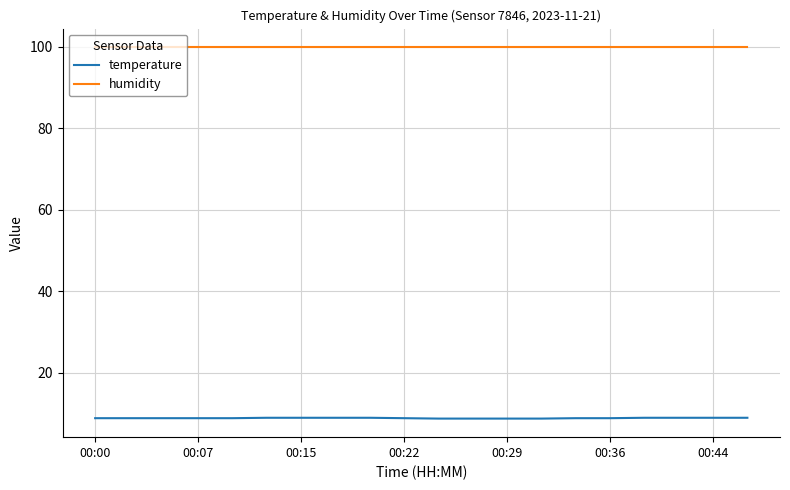

True or false: temperature and humidity intersect in this chart.

False